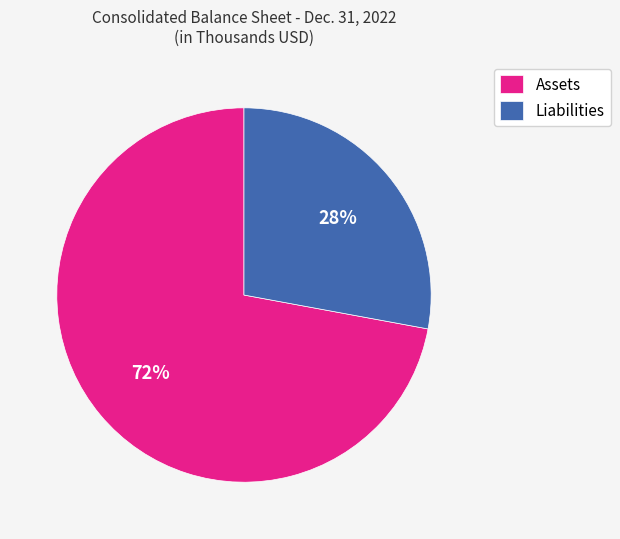

What is the ratio of the value at Assets to the value at Liabilities?

2.6